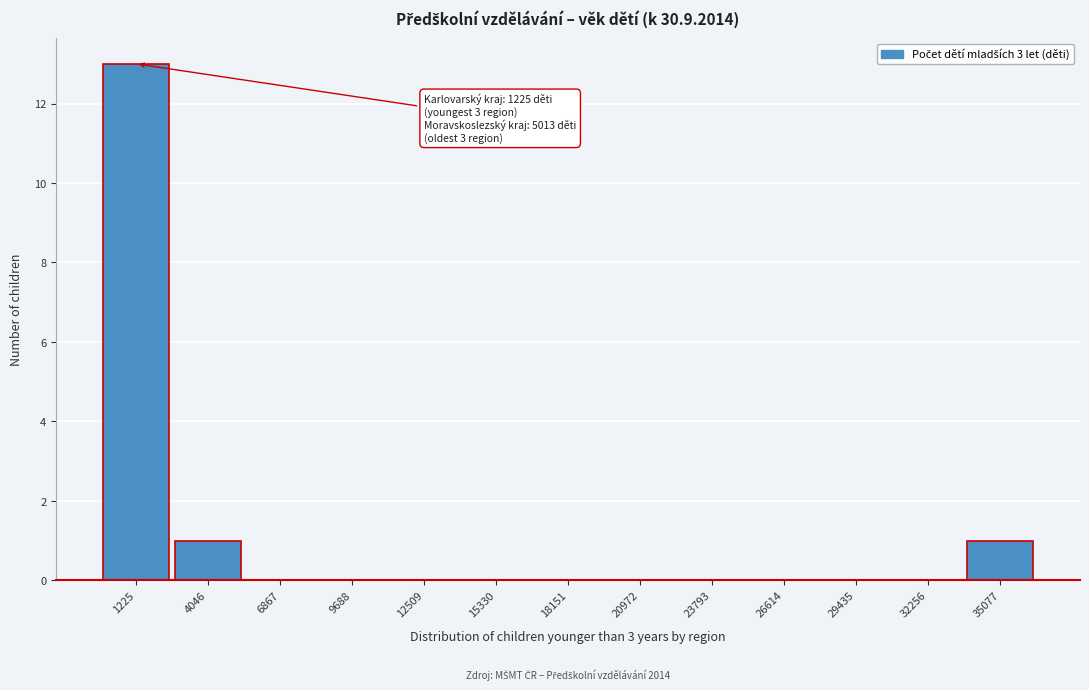

Reading left to right, extract all data points from this chart.

1225=13	4046=1	6867=0	9688=0	12509=0	15330=0	18151=0	20972=0	23793=0	26614=0	29435=0	32256=0	35077=1